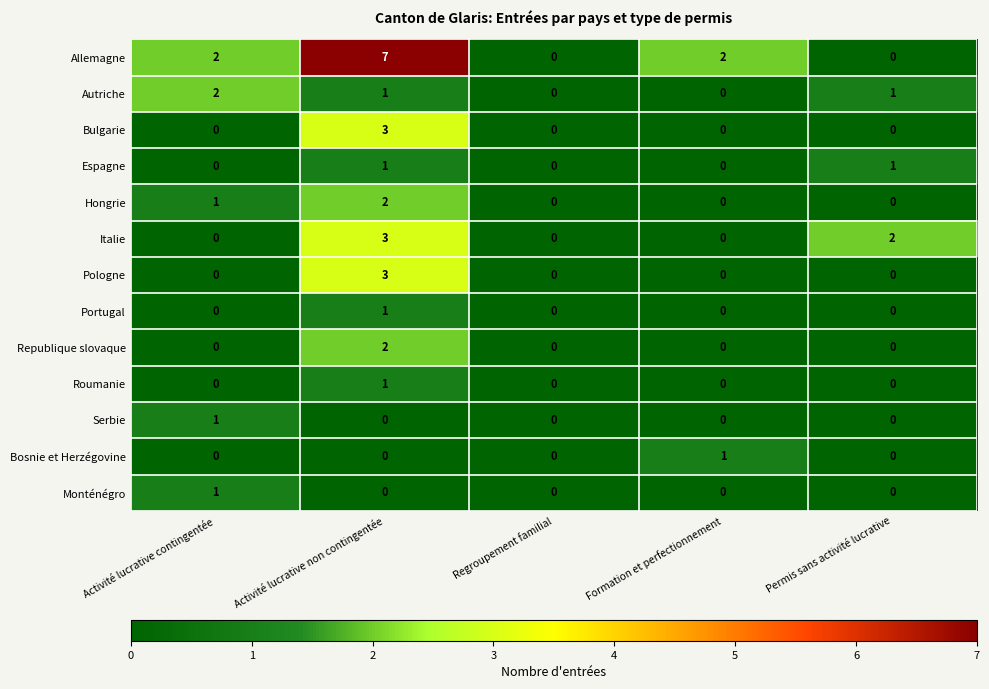

The Roumanie series shows 0 at Regroupement familial. True or false?

True